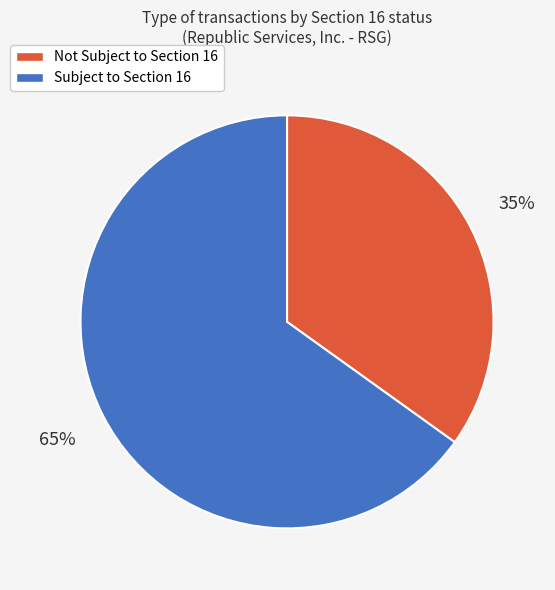

To the nearest percent, what is the difference between the largest and smallest slice percentages?

30%